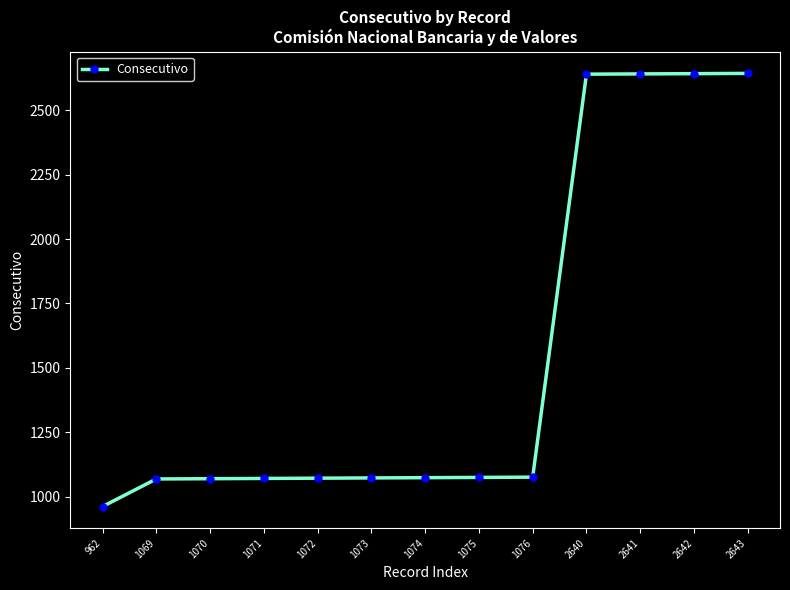

What is the difference between the second highest and minimum values?

1680